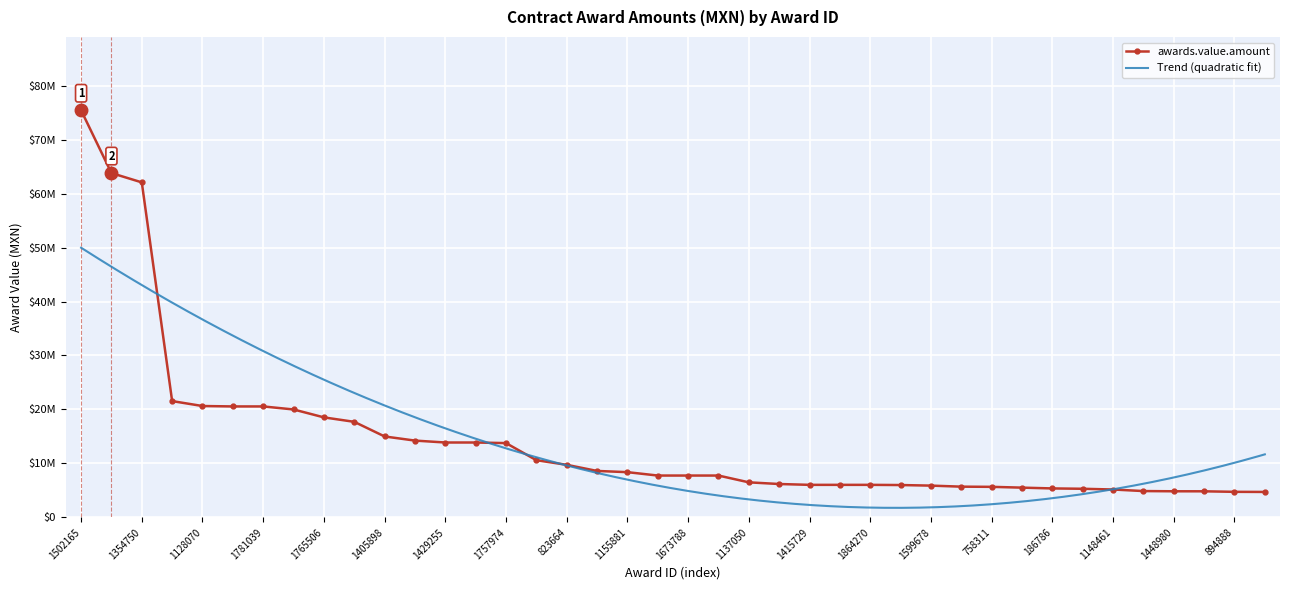

What is the smallest value displayed?

4720648